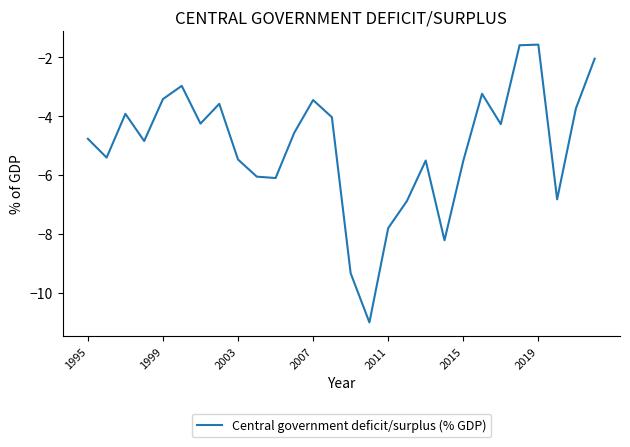

What is the greatest value displayed?

-1.6